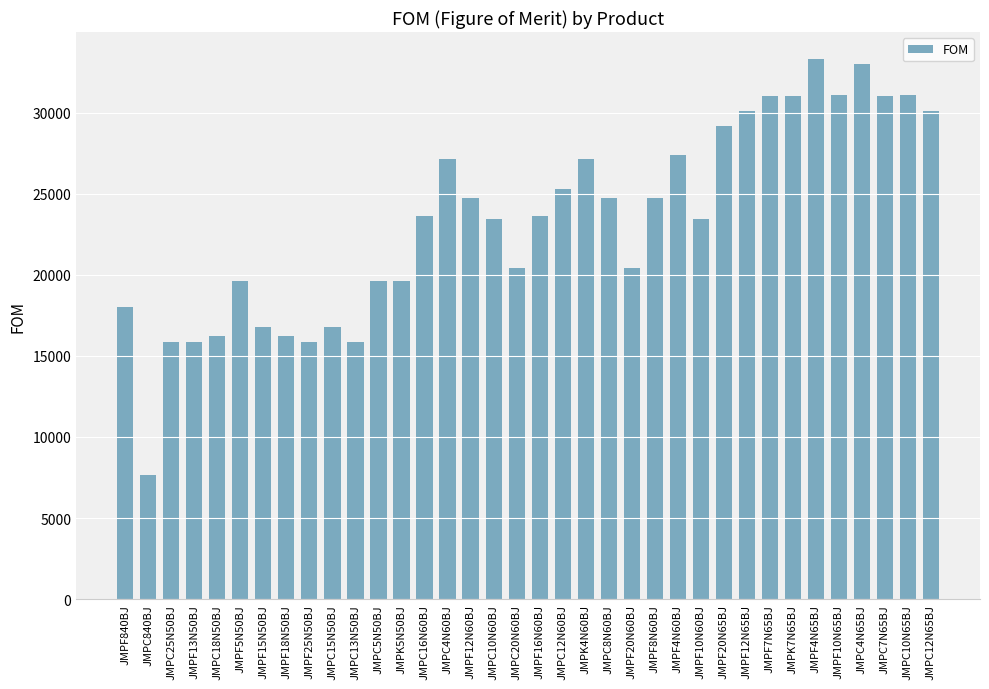

What is the difference between the values at JMPK7N65BJ and JMPC12N65BJ?

970